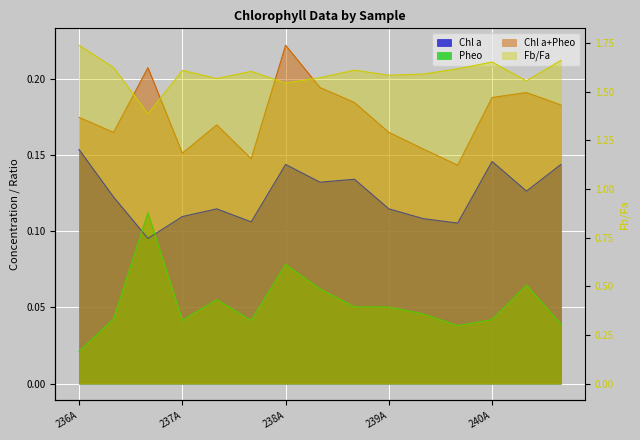

Which category has the highest value in the Fb/Fa series?

236A